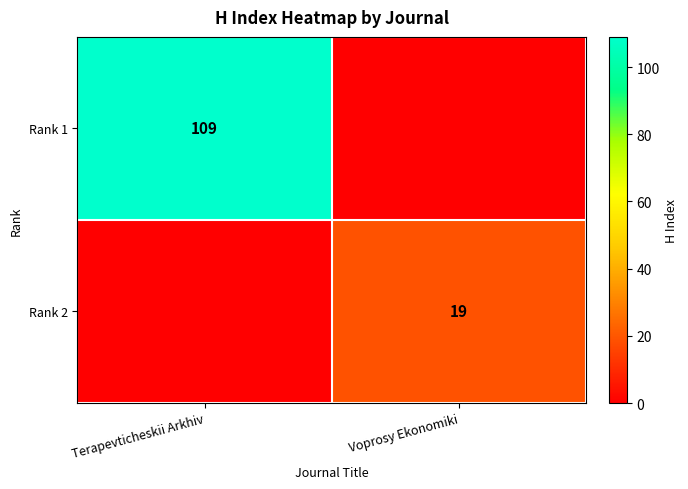

The Rank 1 series shows 163 at Terapevticheskii Arkhiv. True or false?

False